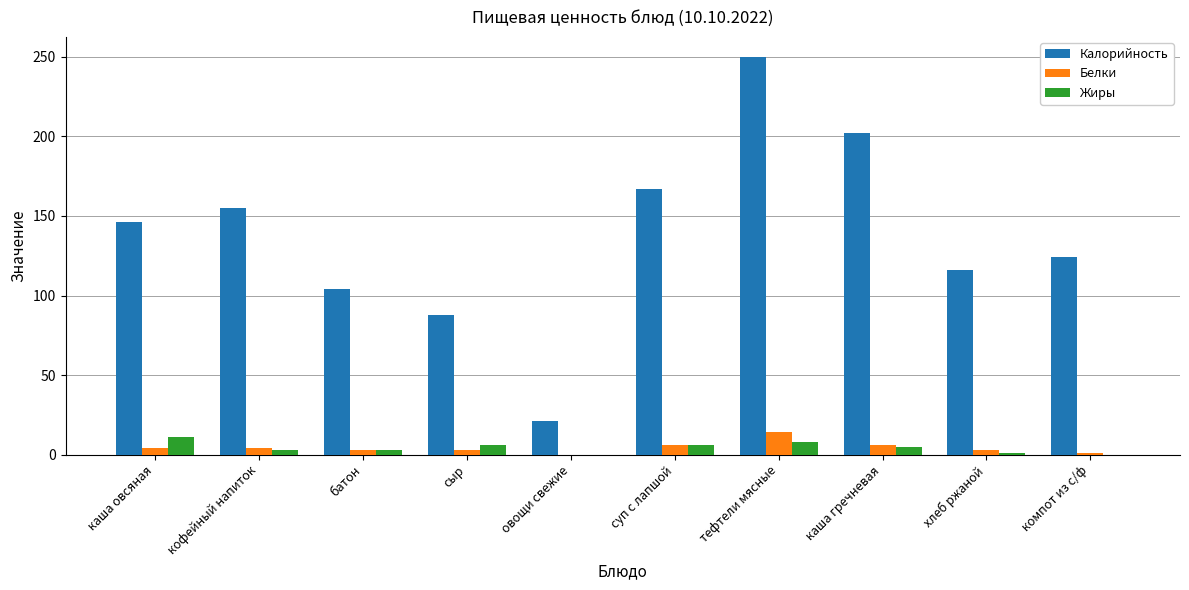

What is the maximum value for Жиры?

11